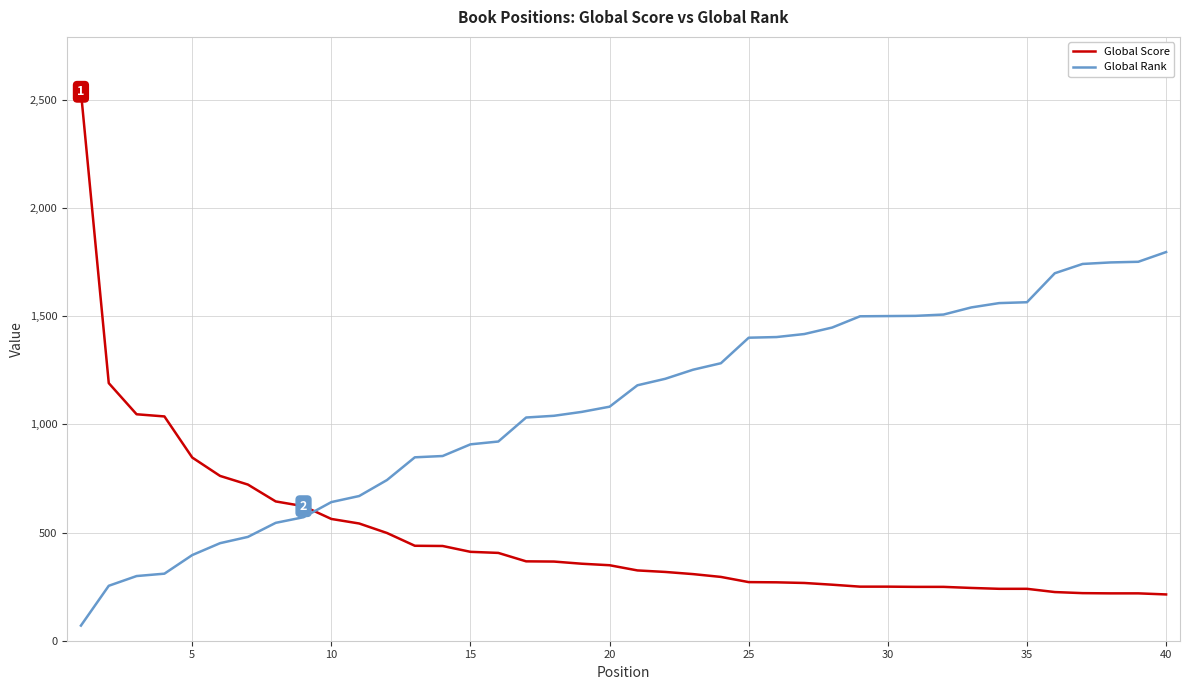

How many times do Global Rank and Global Score cross each other?

1